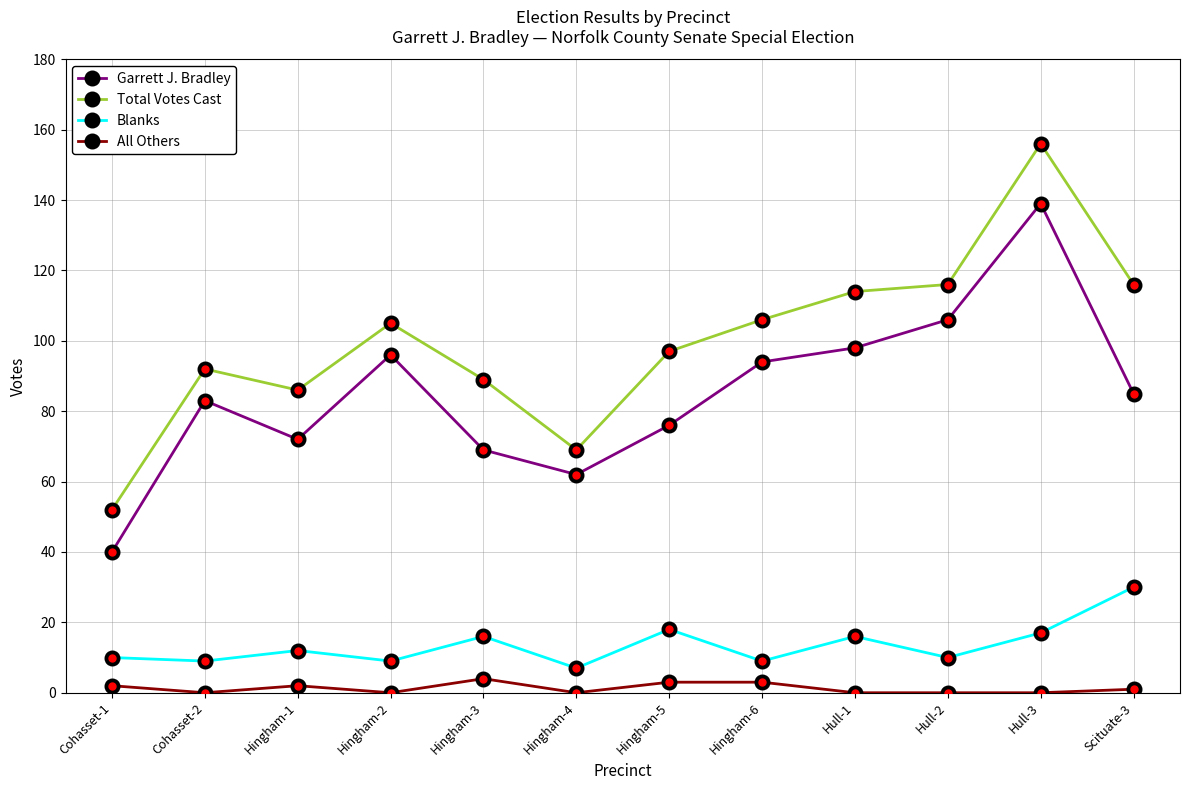

Does the chart have visible grid lines?

Yes